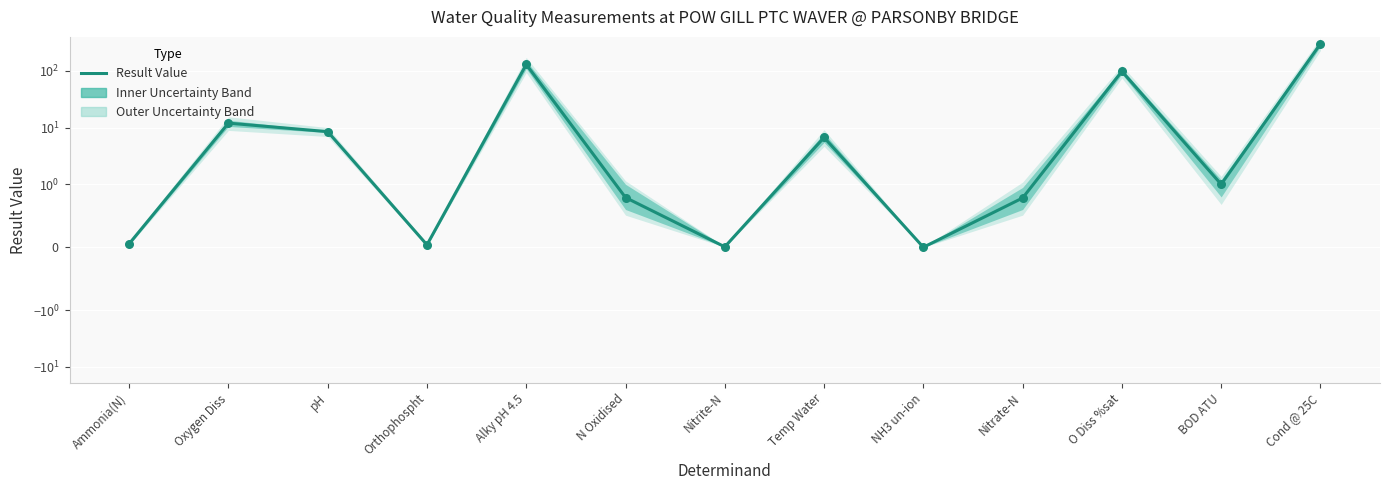

Between pH and NH3 un-ion, which is larger?

pH